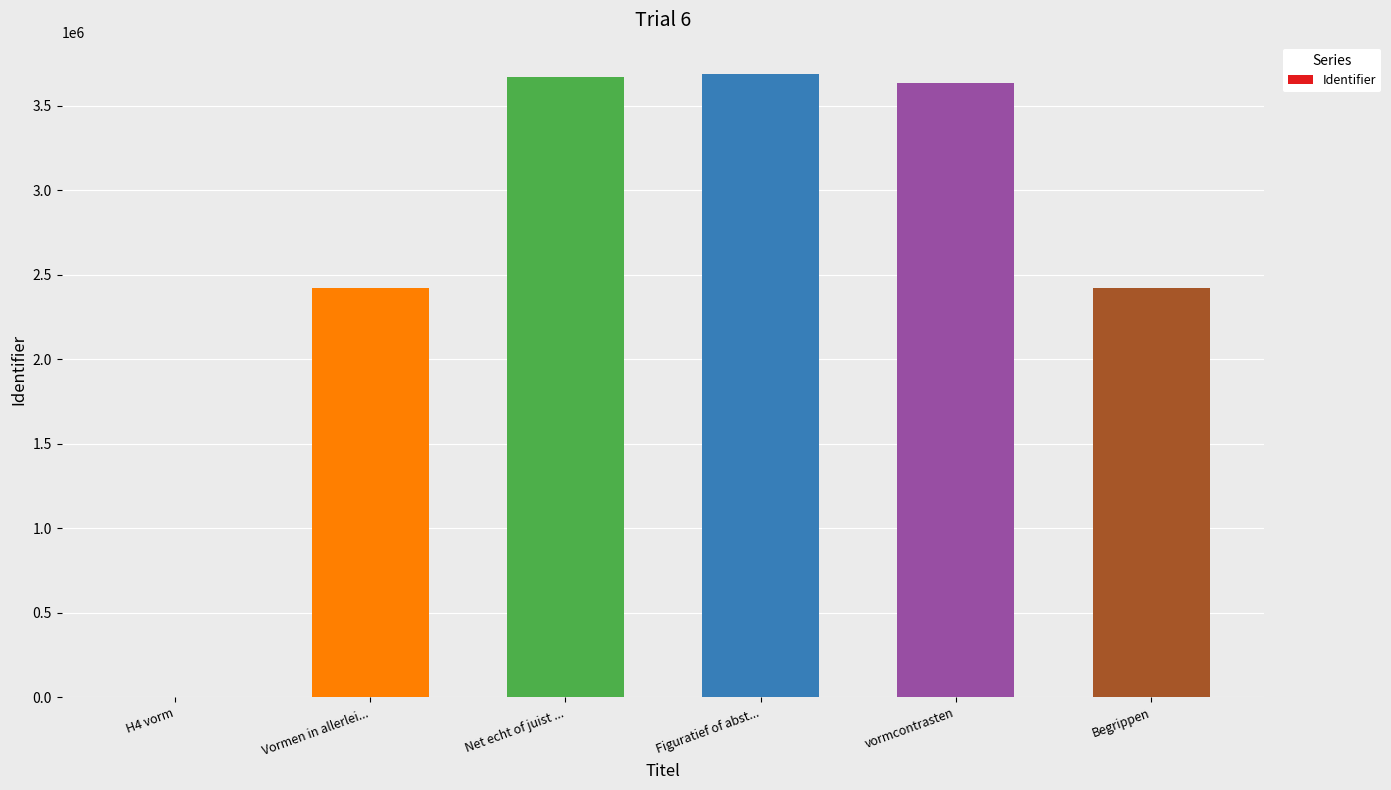

Does the chart contain stacked bars?

No